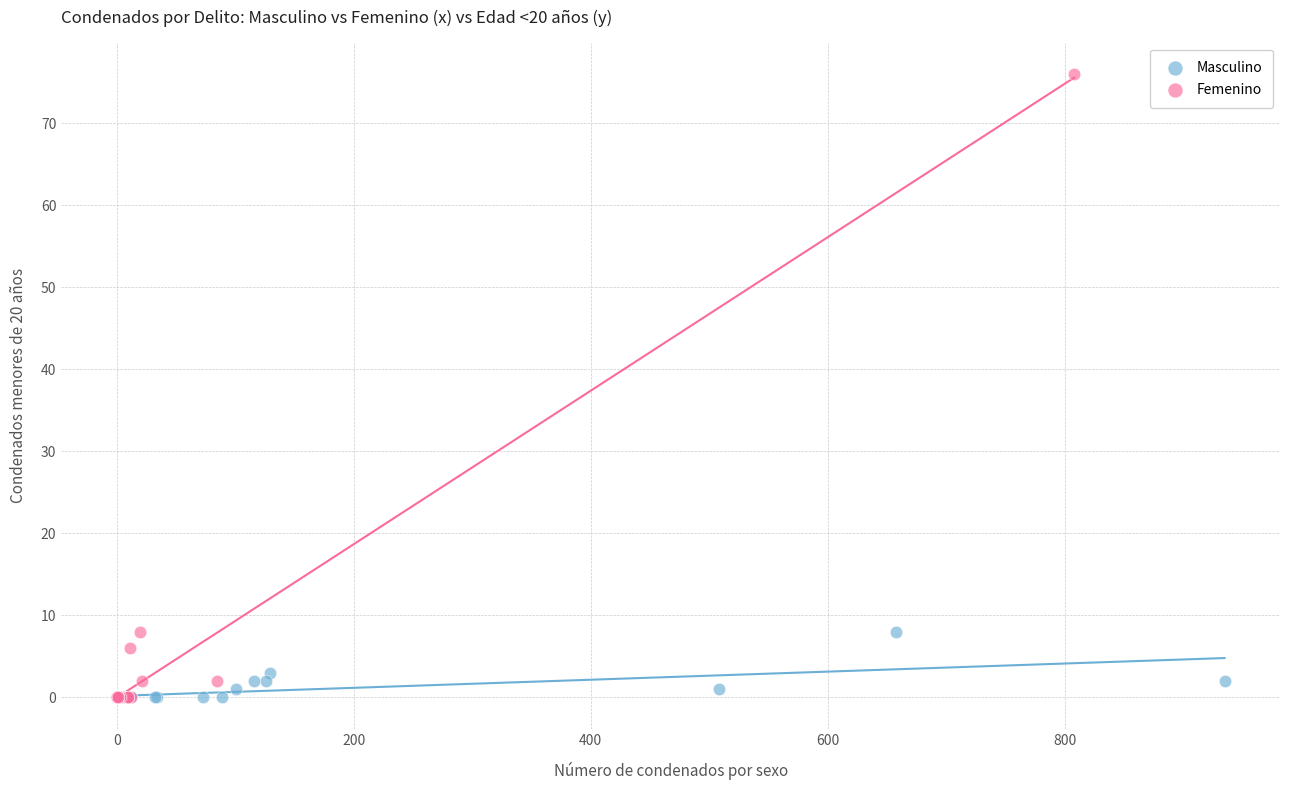

Which series has the largest Y range (max minus min)?

Femenino